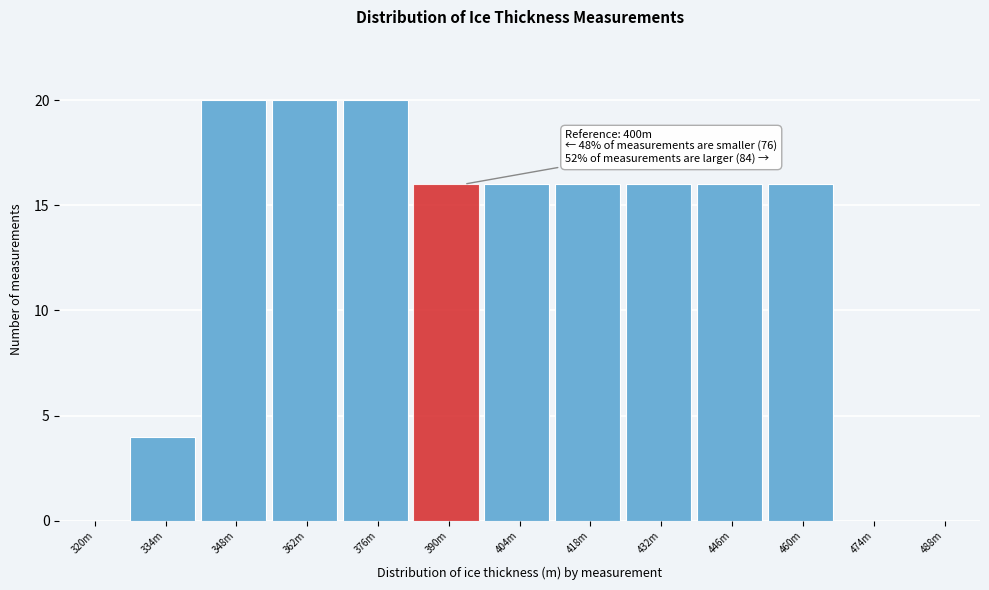

Reading left to right, transcribe all the data shown in this chart.

320m=0	334m=4	348m=20	362m=20	376m=20	390m=16	404m=16	418m=16	432m=16	446m=16	460m=16	474m=0	488m=0